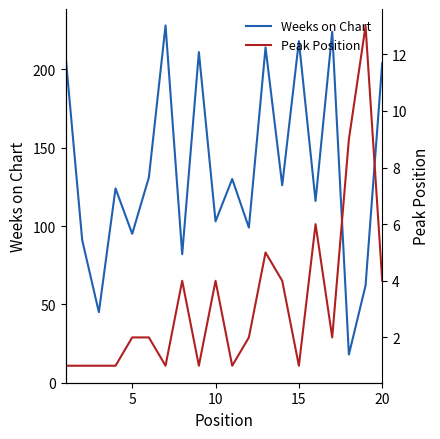

The value of Weeks on Chart at 15 is 218. True or false?

True